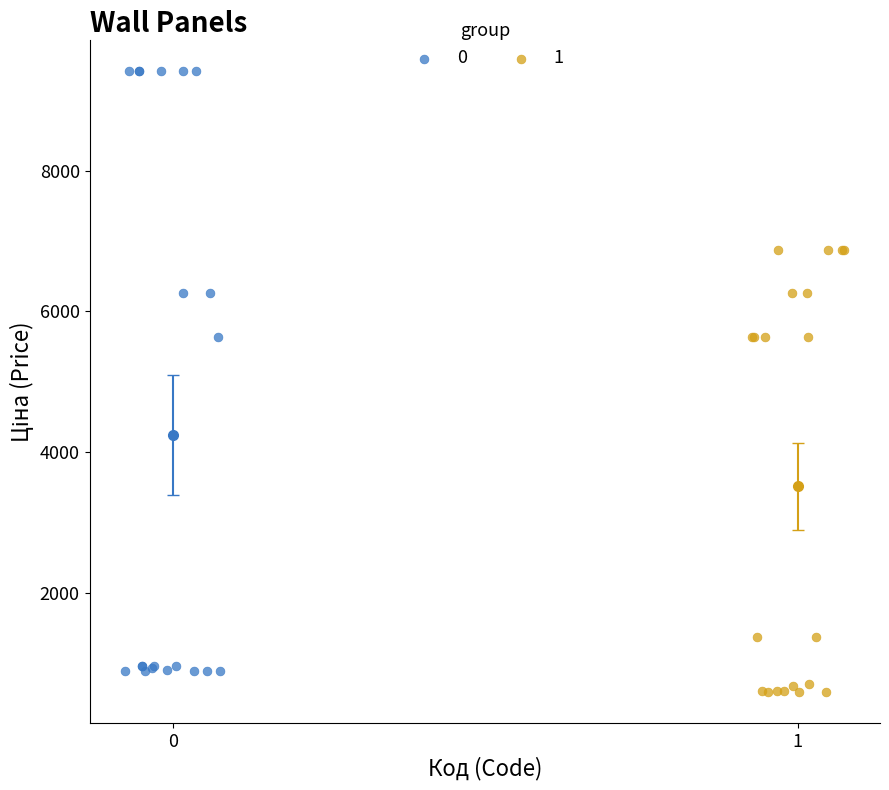

Which series has the largest Y range (max minus min)?

0